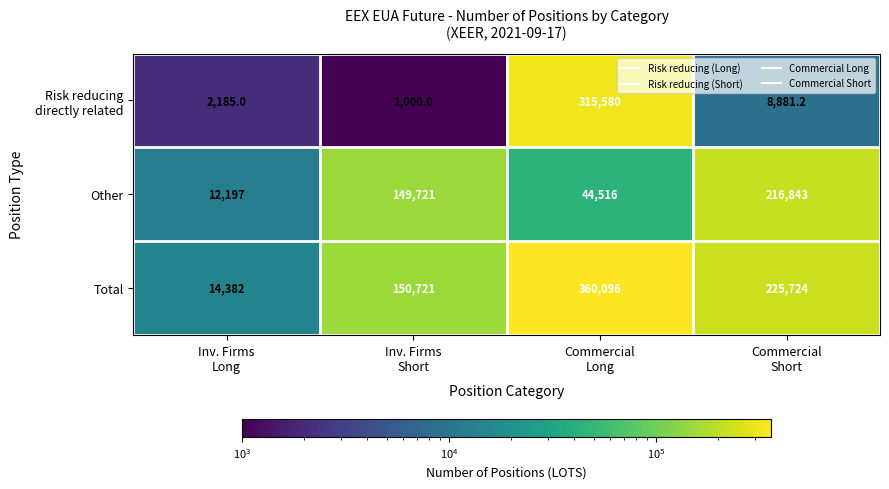

At how many categories does at least one series exceed 134747?

3